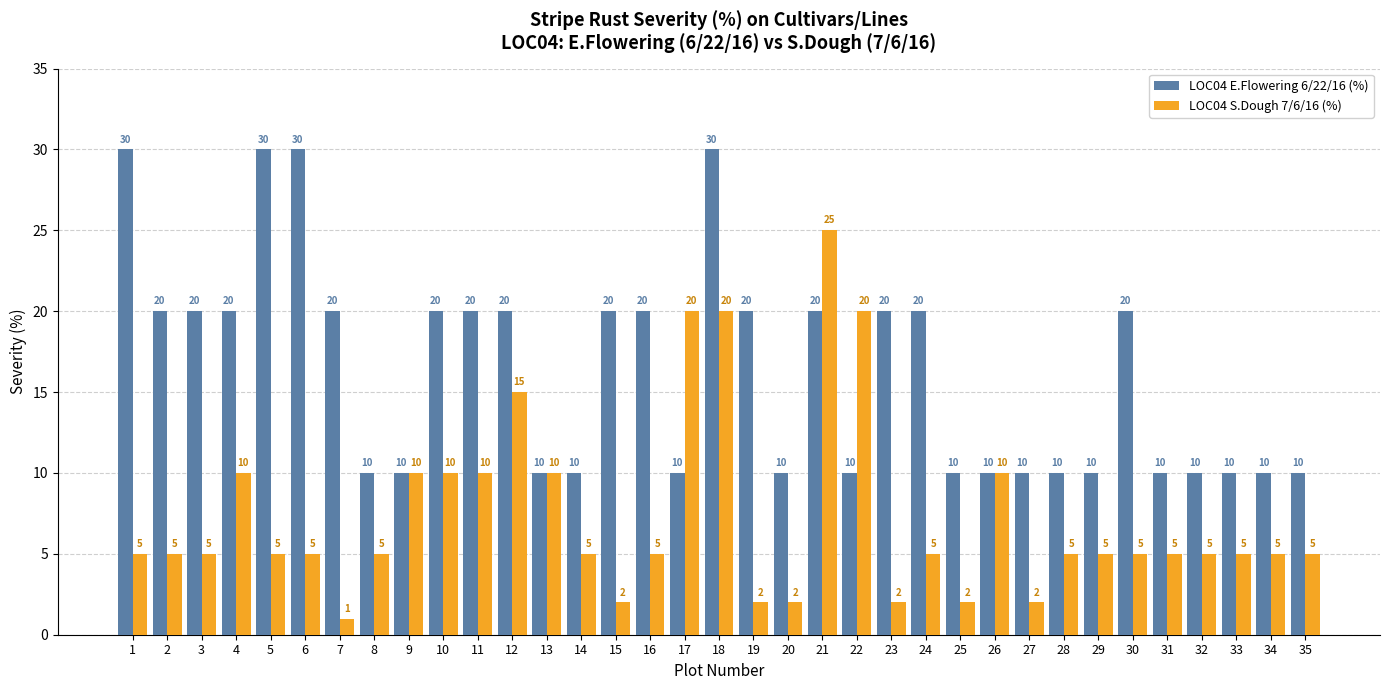

How many bars are there in total?

70